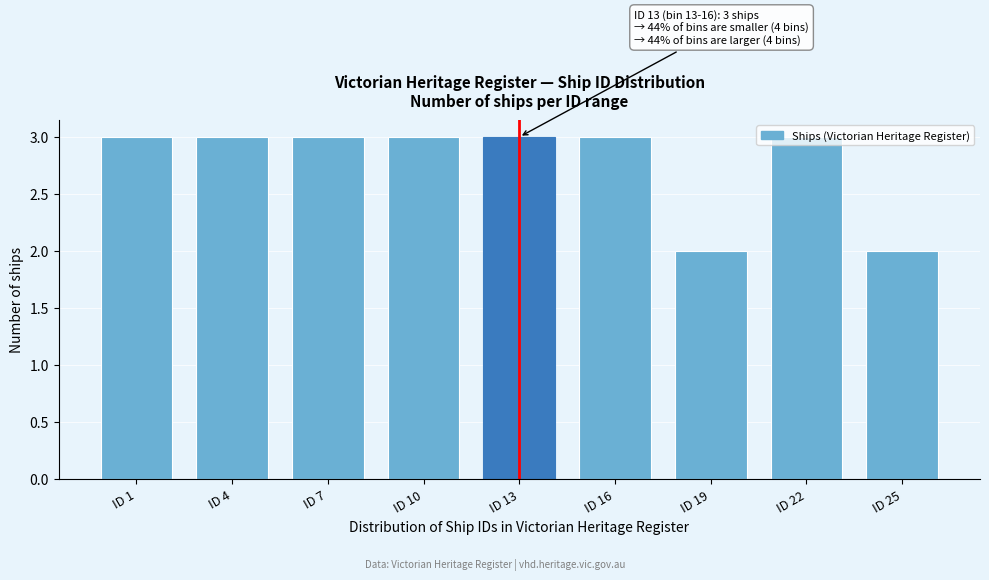

Is it true that the value at ID 22 is 3?

True